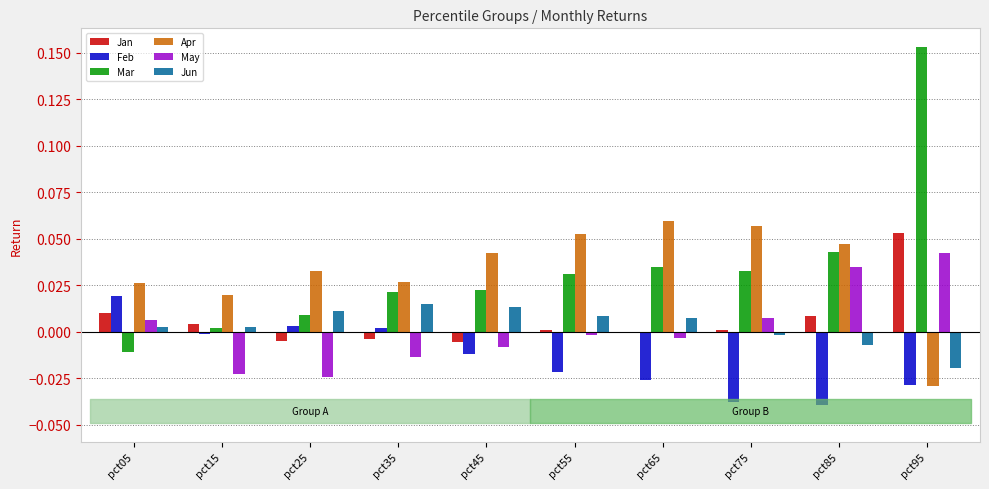

Is it true that May equals -0.0 at pct25?

True